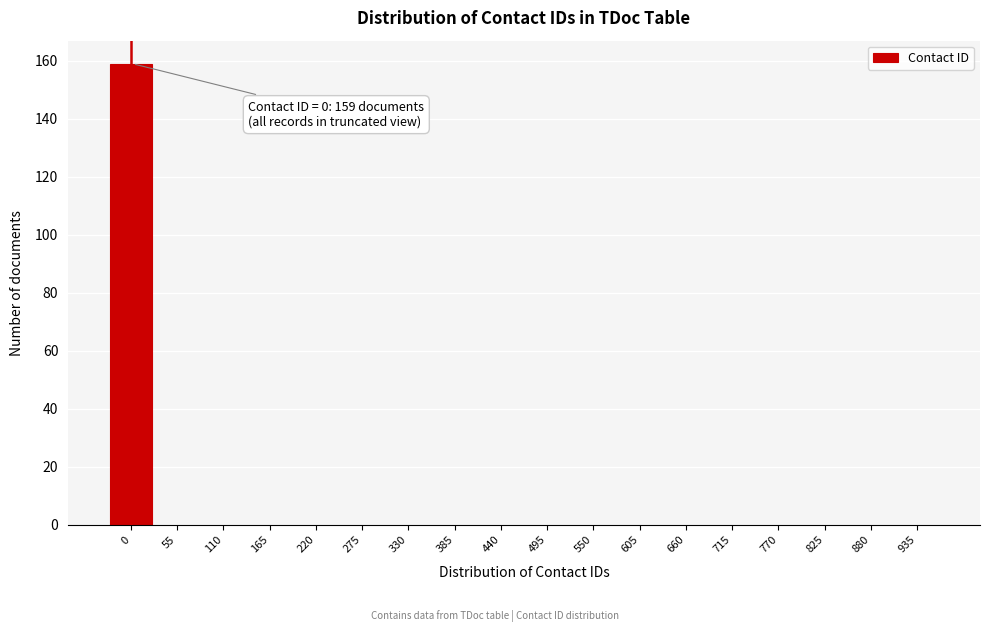

Reading left to right, list all the values displayed in this chart.

0=159	55=0	110=0	165=0	220=0	275=0	330=0	385=0	440=0	495=0	550=0	605=0	660=0	715=0	770=0	825=0	880=0	935=0